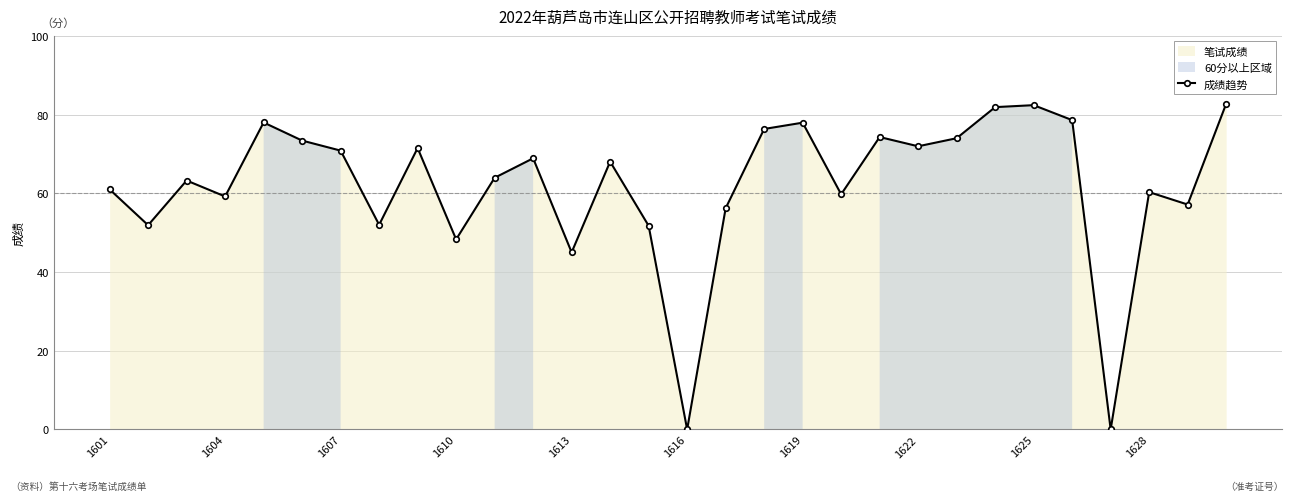

Is it true that the value at 13 is 29.5?

False